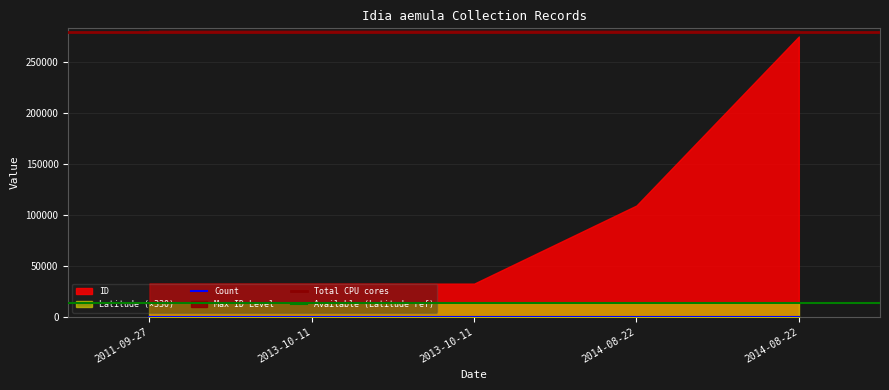

What is the label of the 3rd point from the left?

2013-10-11